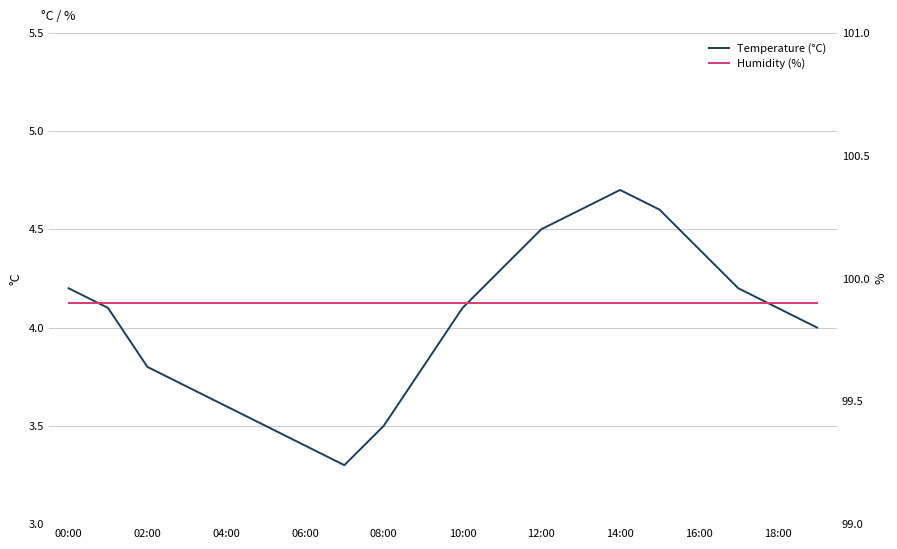

The Temperature (°C) series shows 3.0 at 16:00. True or false?

False